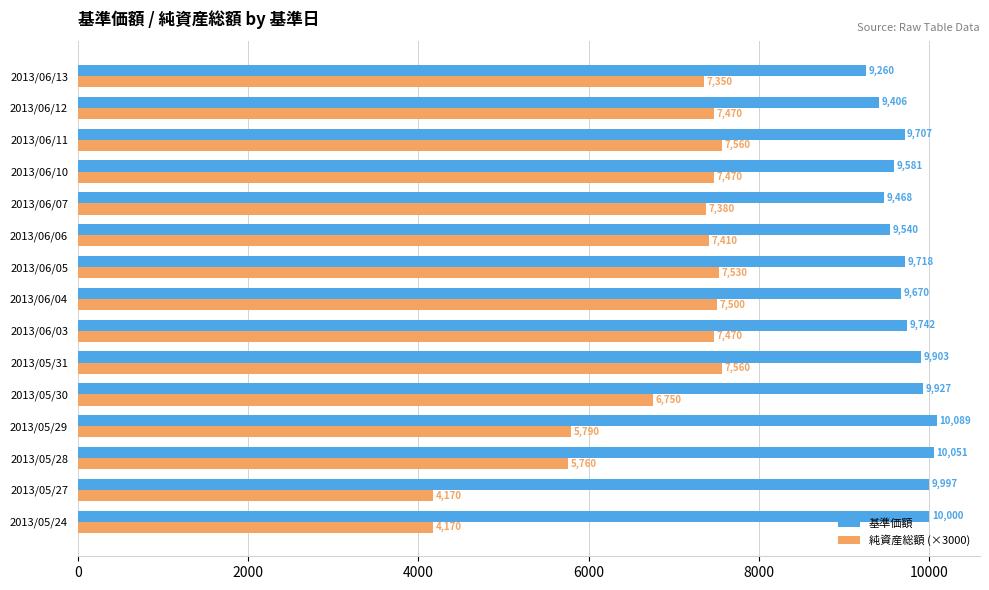

What is the lowest value of the 基準価額 series?

9260.0